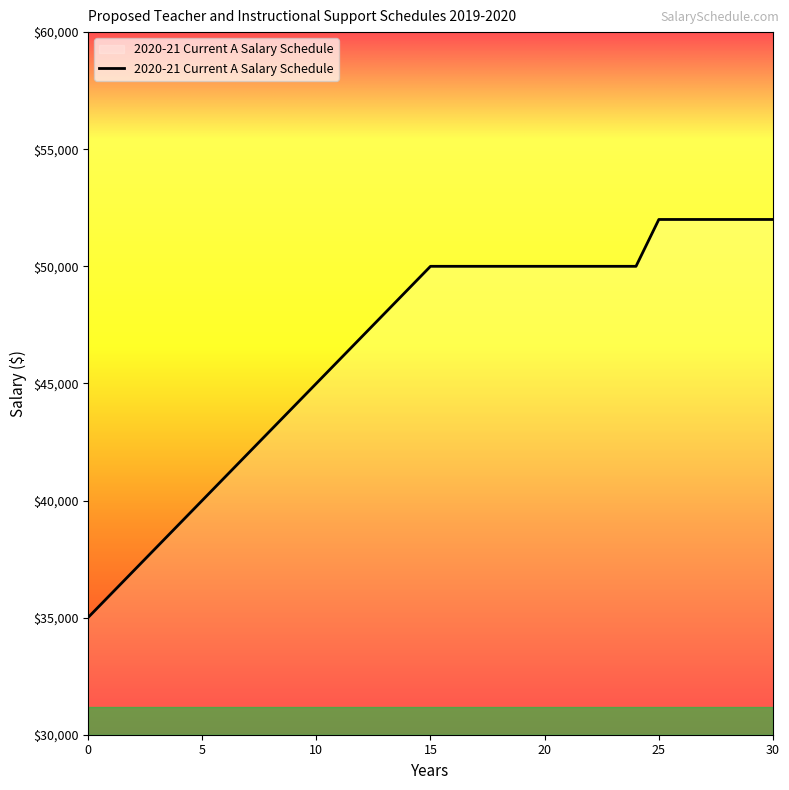

Reading left to right, transcribe all the data shown in this chart.

35000	36000	37000	38000	39000	40000	41000	42000	43000	44000	45000	46000	47000	48000	49000	50000	50000	50000	50000	50000	50000	50000	50000	50000	50000	52000	52000	52000	52000	52000	52000